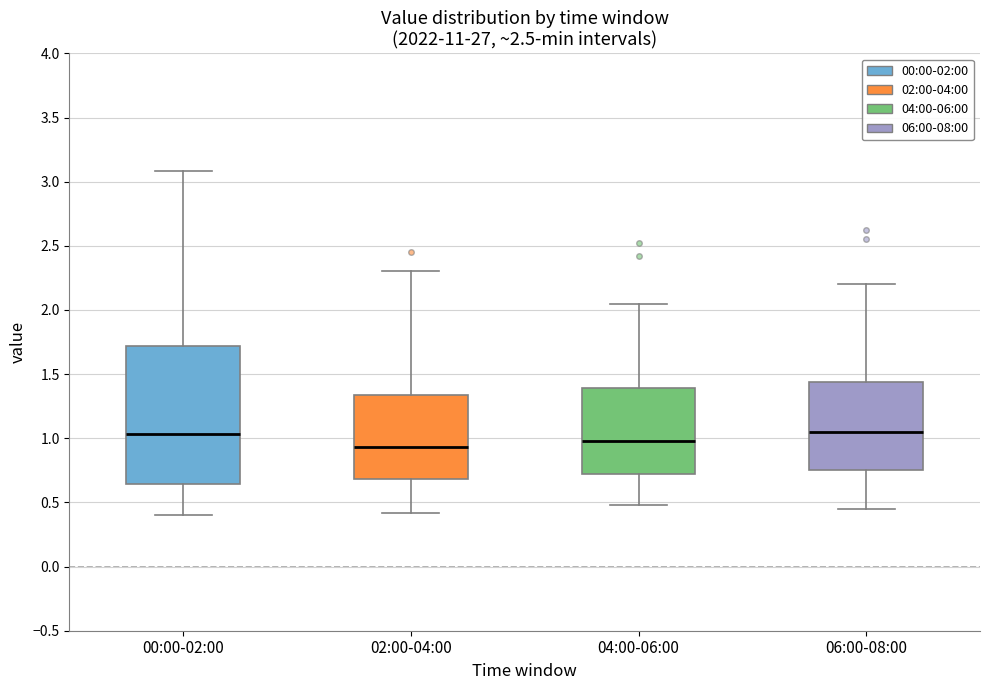

Reading left to right, read every box against the y-axis: the position of its median line, the range the box covers, and the ends of its whiskers. The values are not printed on the chart, so give them approximately, as read against the axis.

00:00-02:00: median 1.05, box 0.65 to 1.70, whiskers 0.40 to 3.10
02:00-04:00: median 0.95, box 0.70 to 1.35, whiskers 0.40 to 2.30
04:00-06:00: median 1.00, box 0.70 to 1.40, whiskers 0.50 to 2.05
06:00-08:00: median 1.05, box 0.75 to 1.45, whiskers 0.45 to 2.20